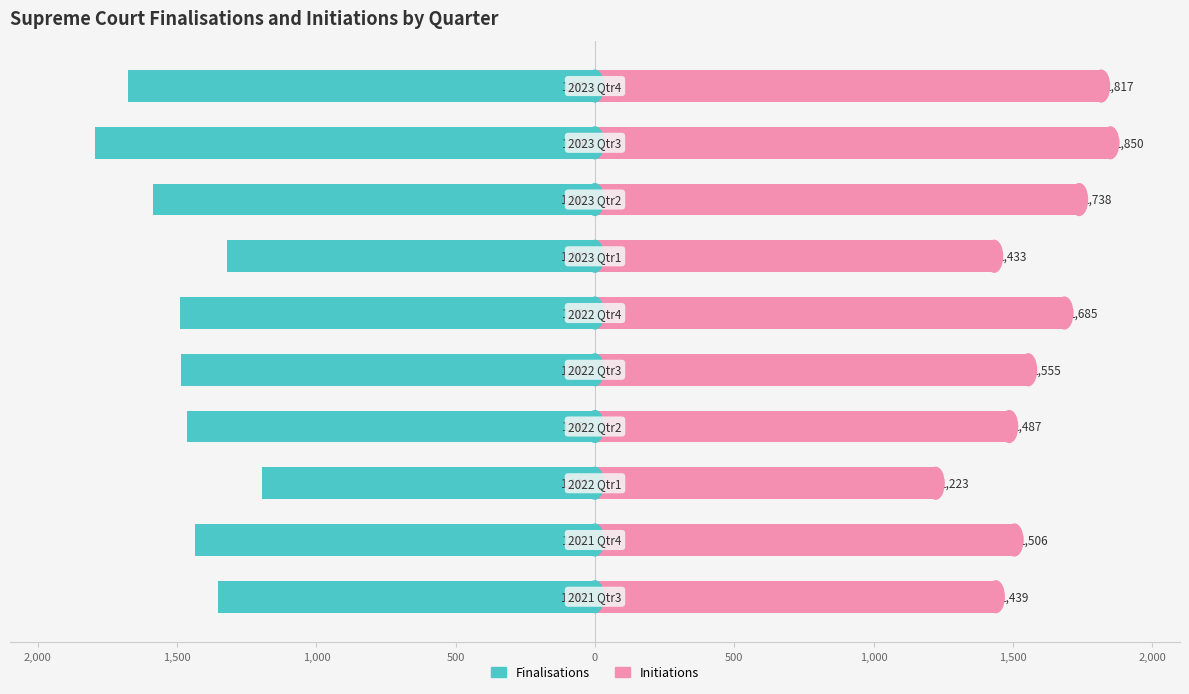

List the series in order of their overall mean, lowest first.

Finalisations, Initiations